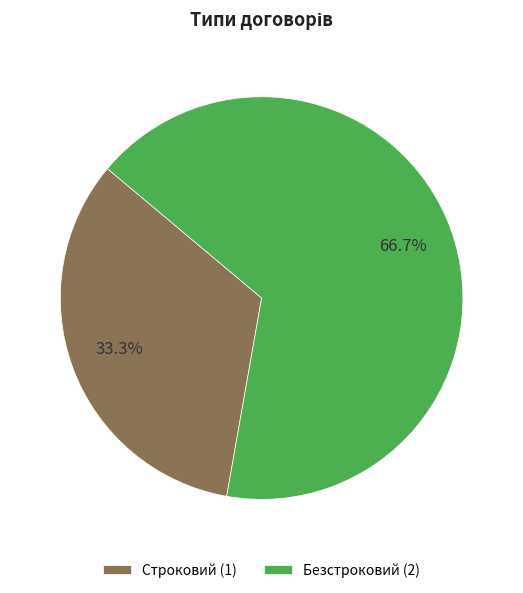

Which category has the smallest portion of the pie?

Строковий